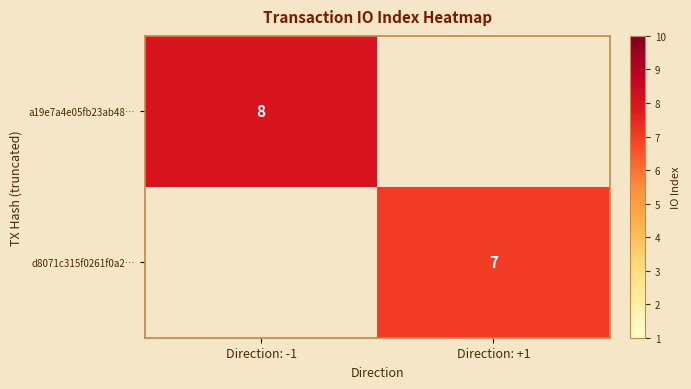

The value of d8071c315f0261f0a2… at Direction: +1 is 12. True or false?

False